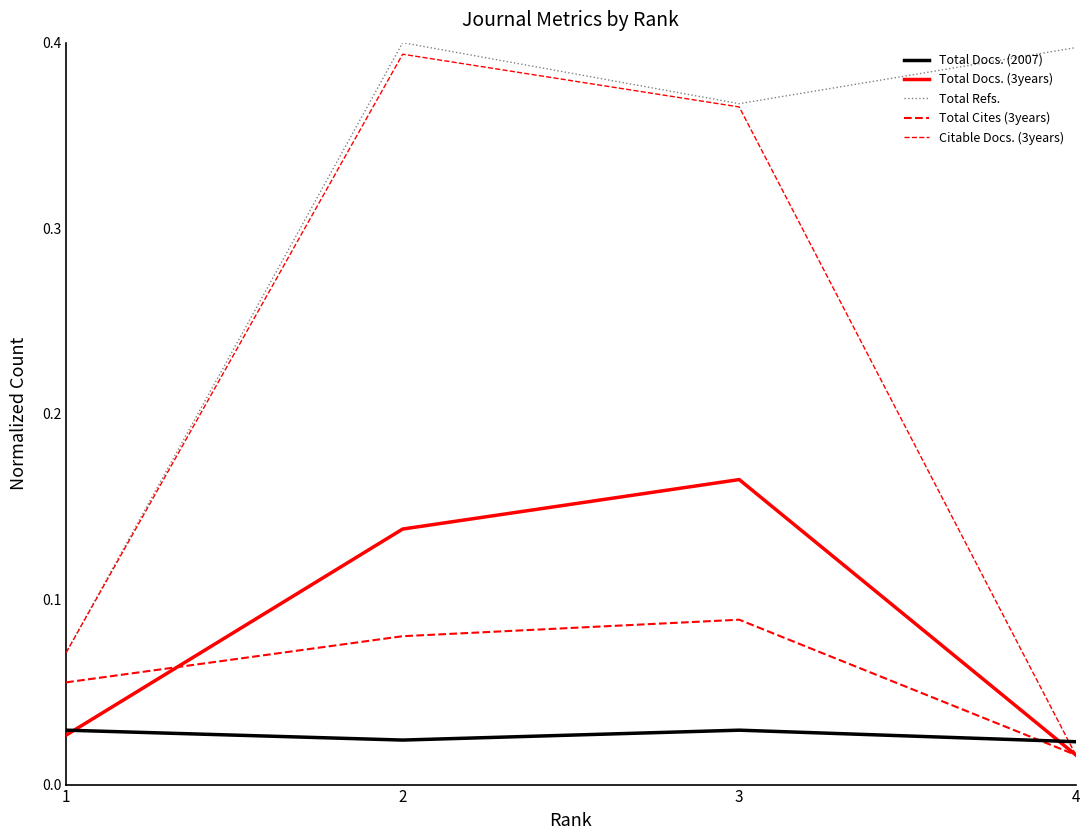

Is it true that Citable Docs. (3years) equals 0.0 at 4?

False